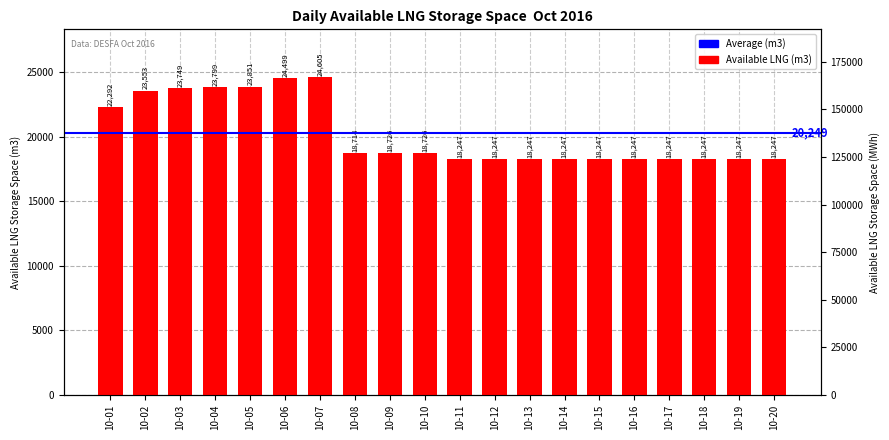

How many bars are there in total?

20